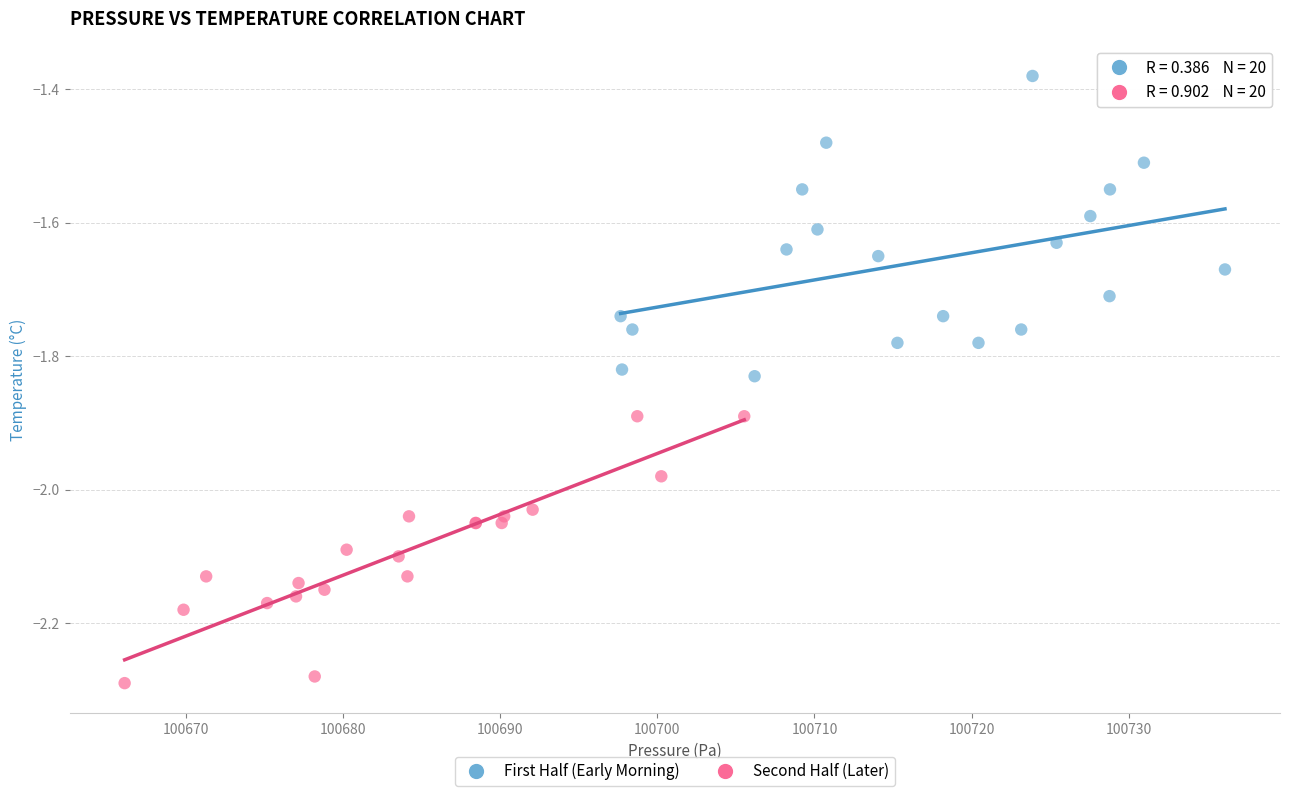

Which series has the widest spread of Y values?

First Half (Early Morning)